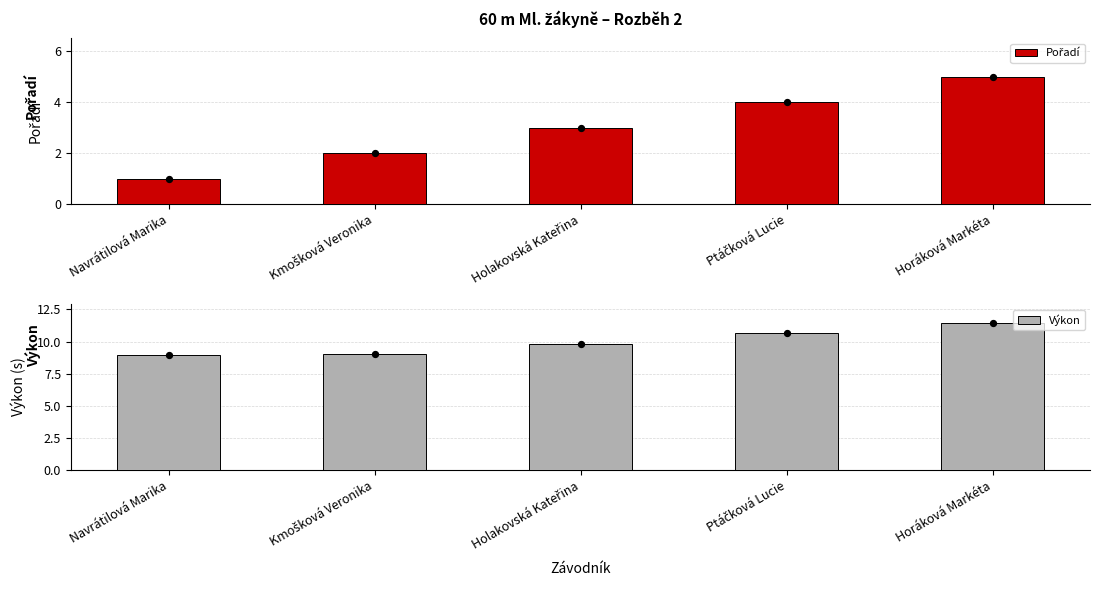

What is the total value across all series at Holakovská Kateřina?

12.8